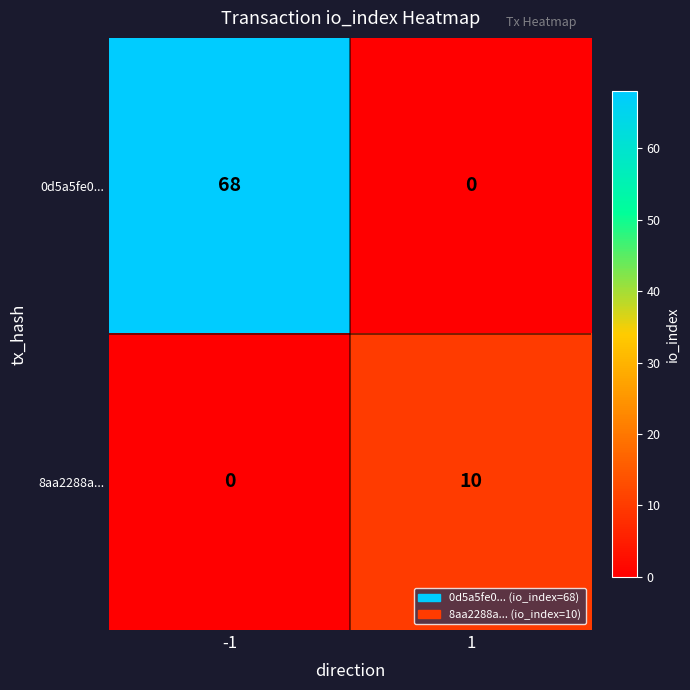

How many categories are shown in the chart?

2